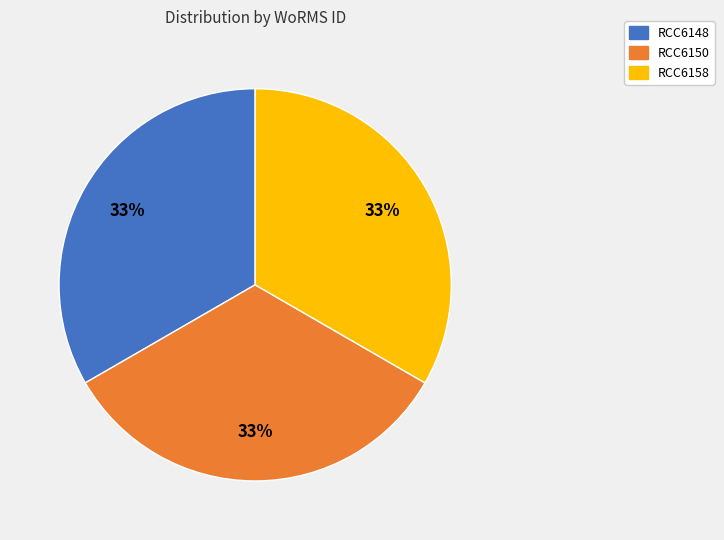

Approximately how many times larger is the value at RCC6148 compared to RCC6150?

1.0